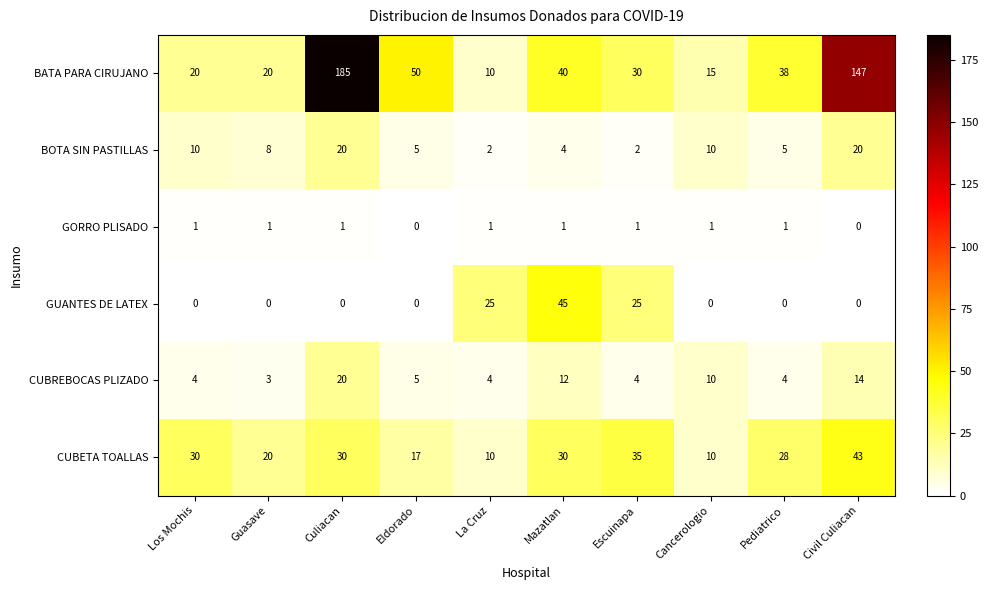

The value of GUANTES DE LATEX at Escuinapa is 12. True or false?

False